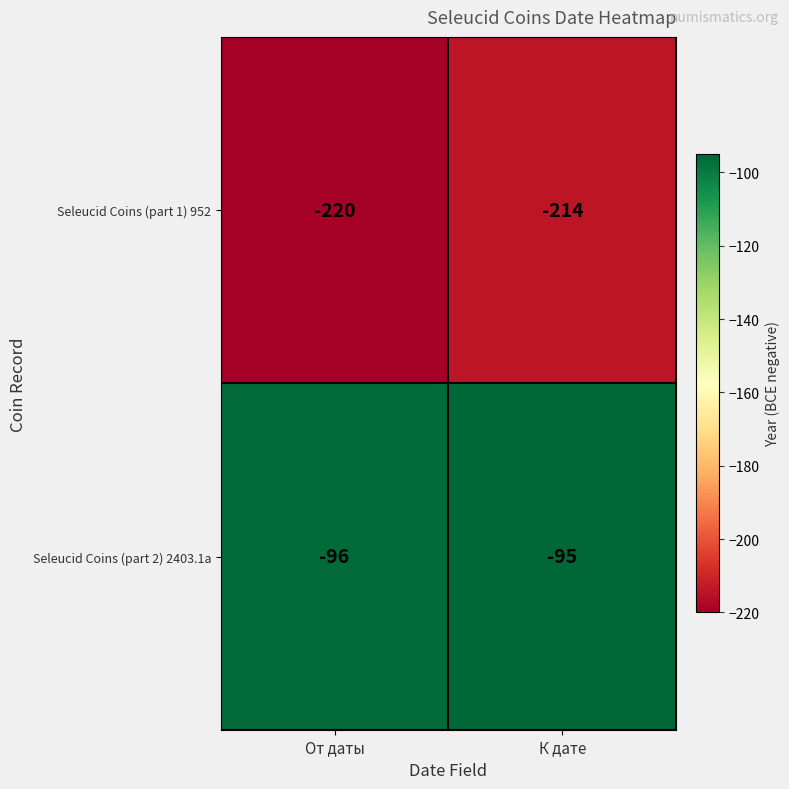

What is the sum of the Seleucid Coins (part 1) 952 values at От даты and К дате?

-434